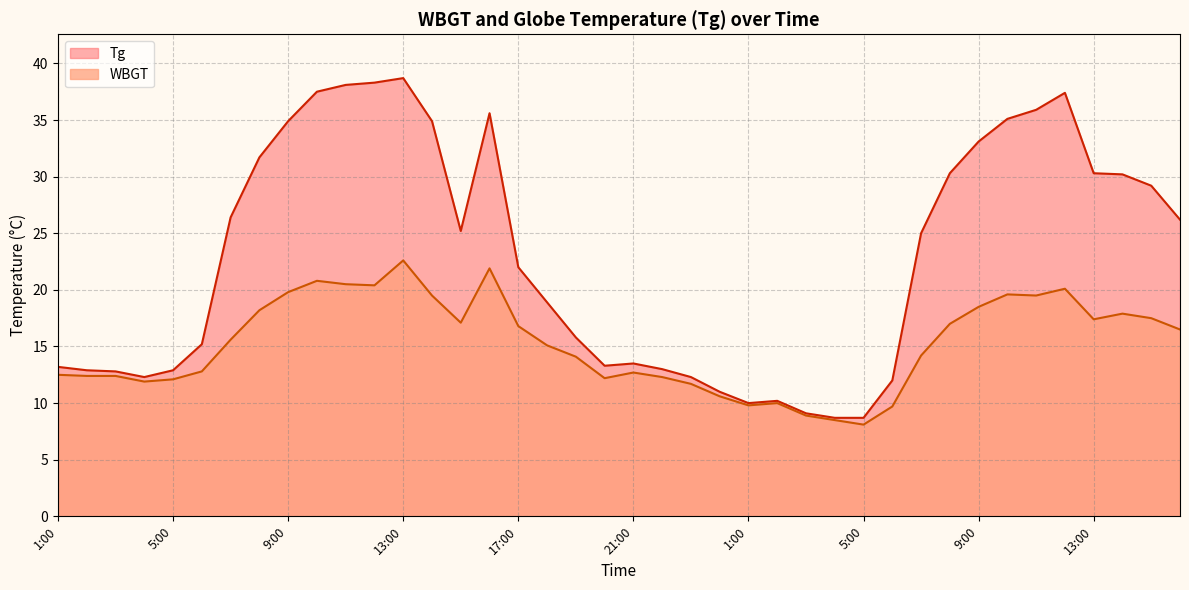

The value of WBGT at 6:00 is 2.9. True or false?

False